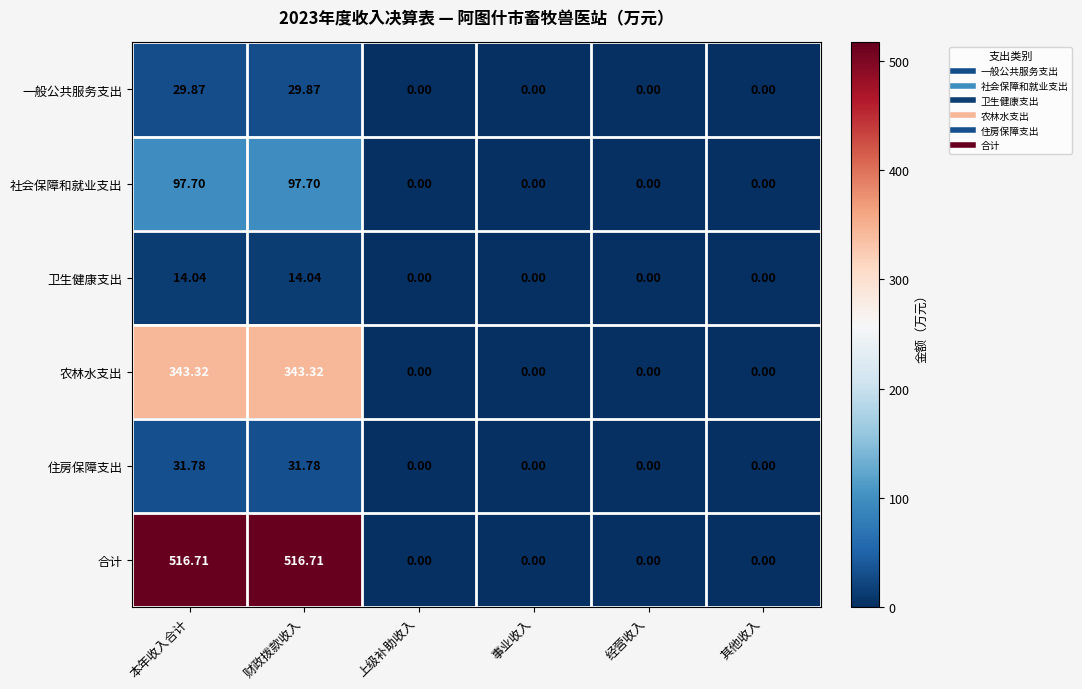

List the series in order of their peak value, lowest first.

卫生健康支出, 一般公共服务支出, 住房保障支出, 社会保障和就业支出, 农林水支出, 合计